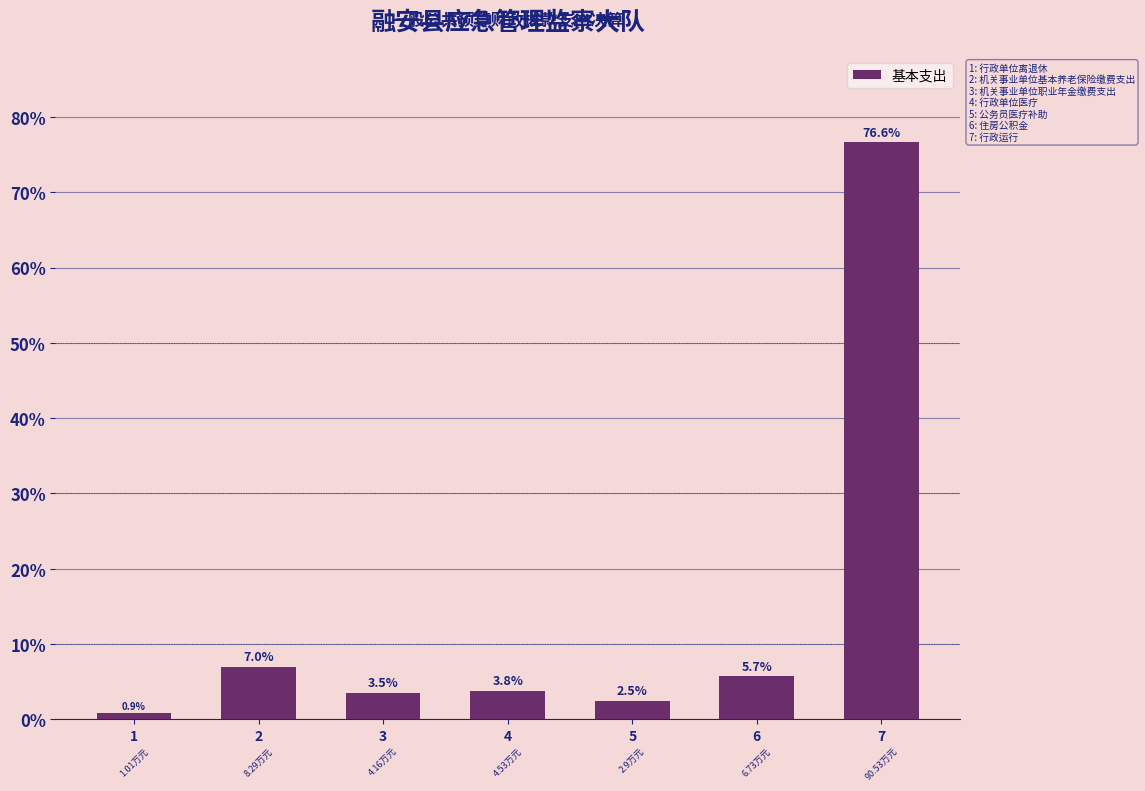

What is the sum of all values?

100.0